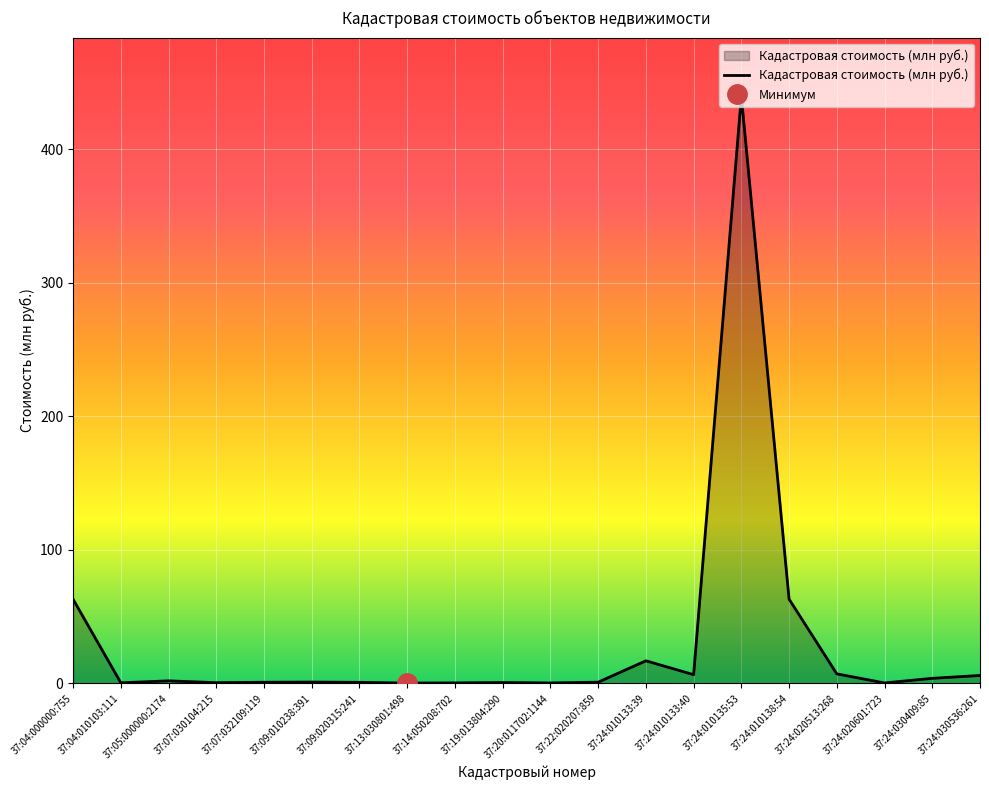

Which category has the highest value across all series?

37:24:010135:53